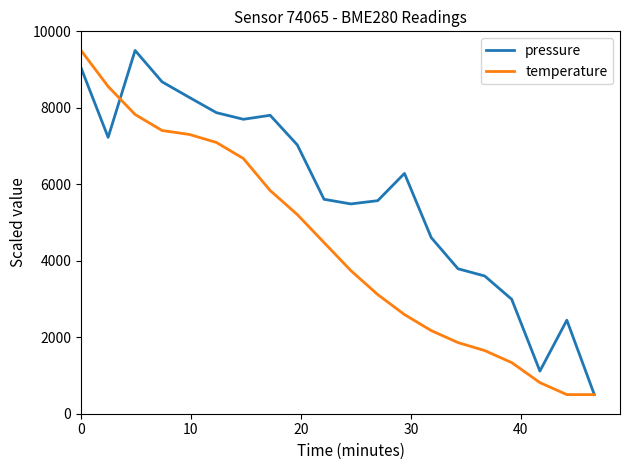

List the series in order of their overall mean, lowest first.

temperature, pressure